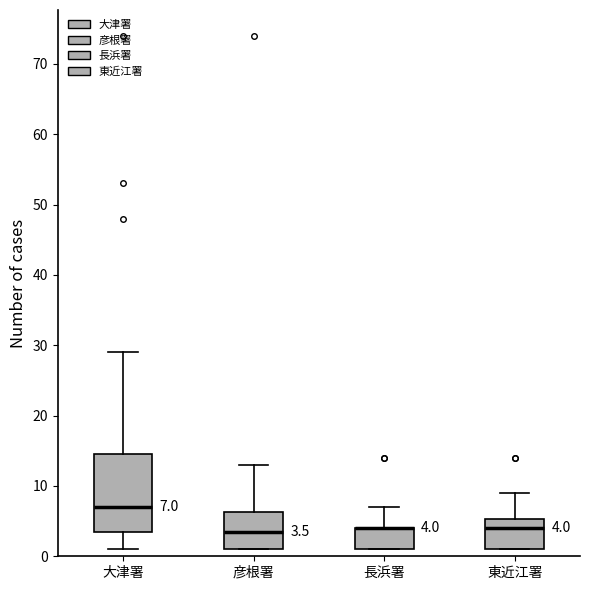

Which box is the tallest, from its lower edge to its upper edge?

大津署